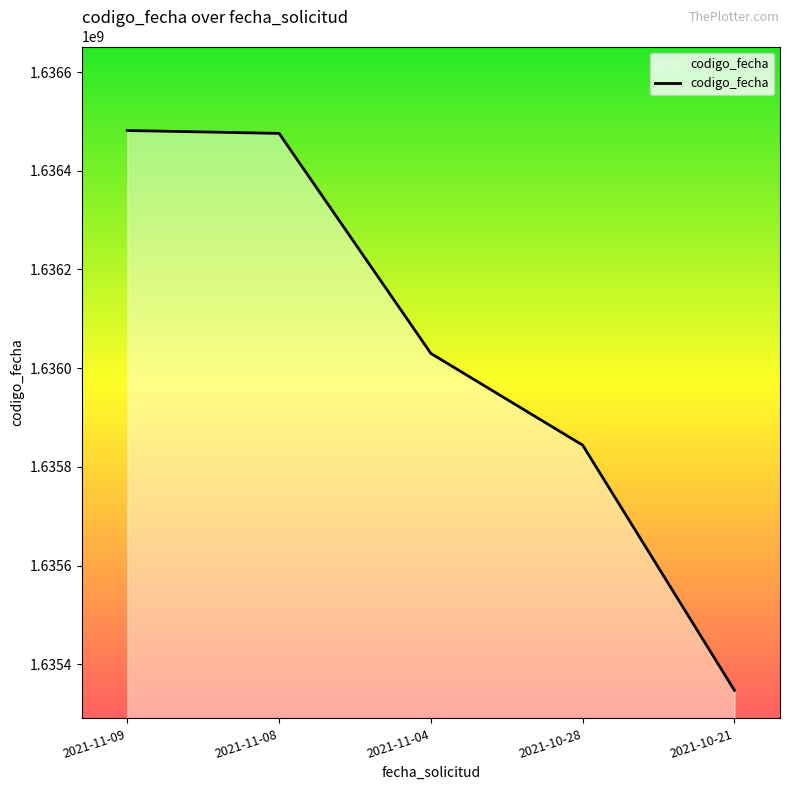

Is it true that the value at 2021-11-09 is 1636481544?

True